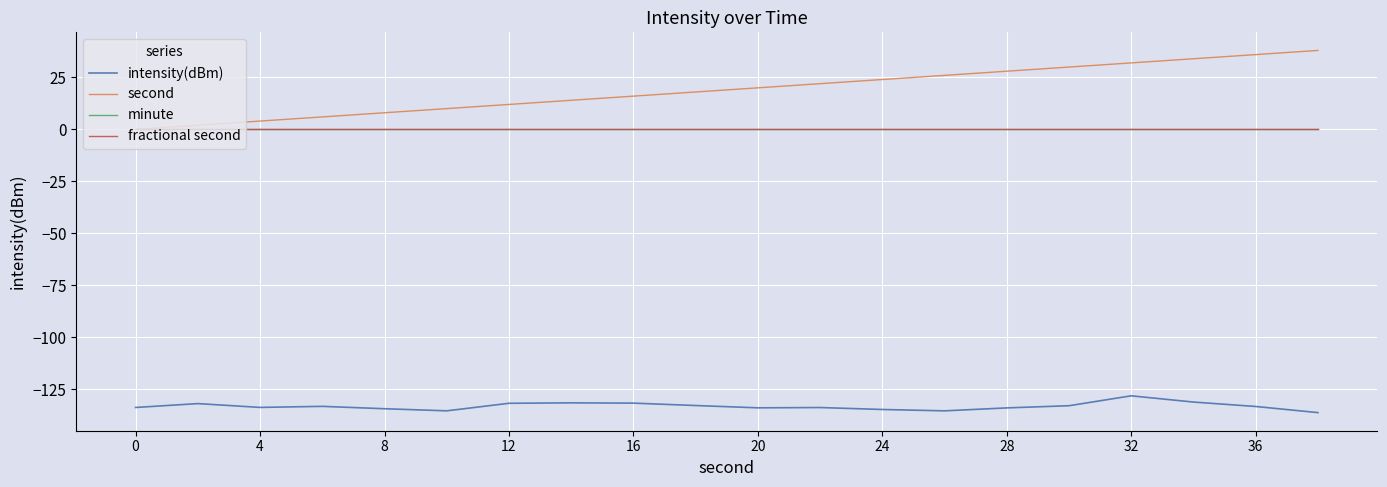

Is this an area chart (filled region under the line)?

No